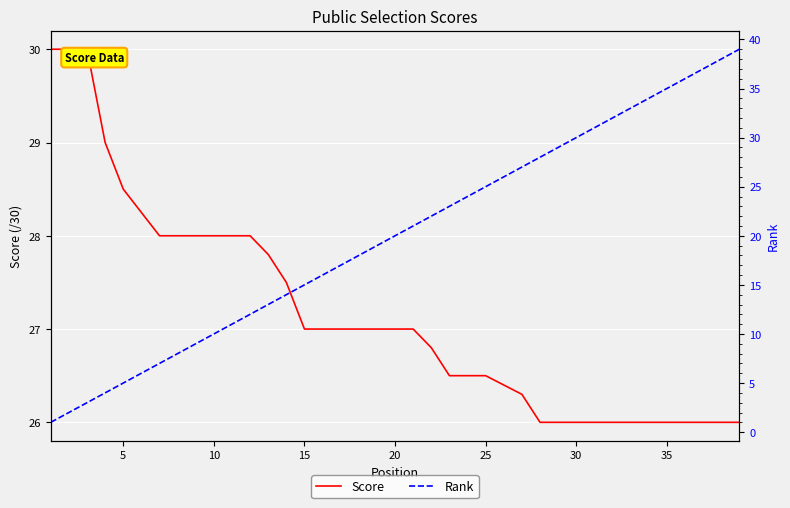

Rank the series at 20 from lowest to highest value.

Rank, Score